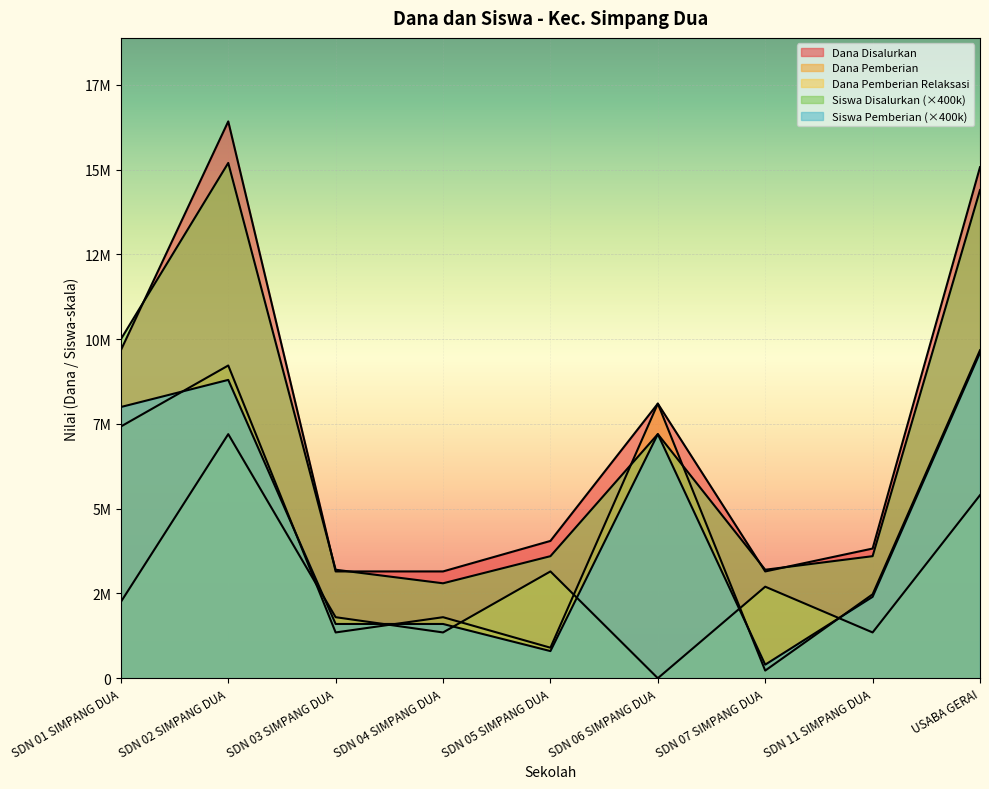

Does the chart display data point markers on the line(s)?

No